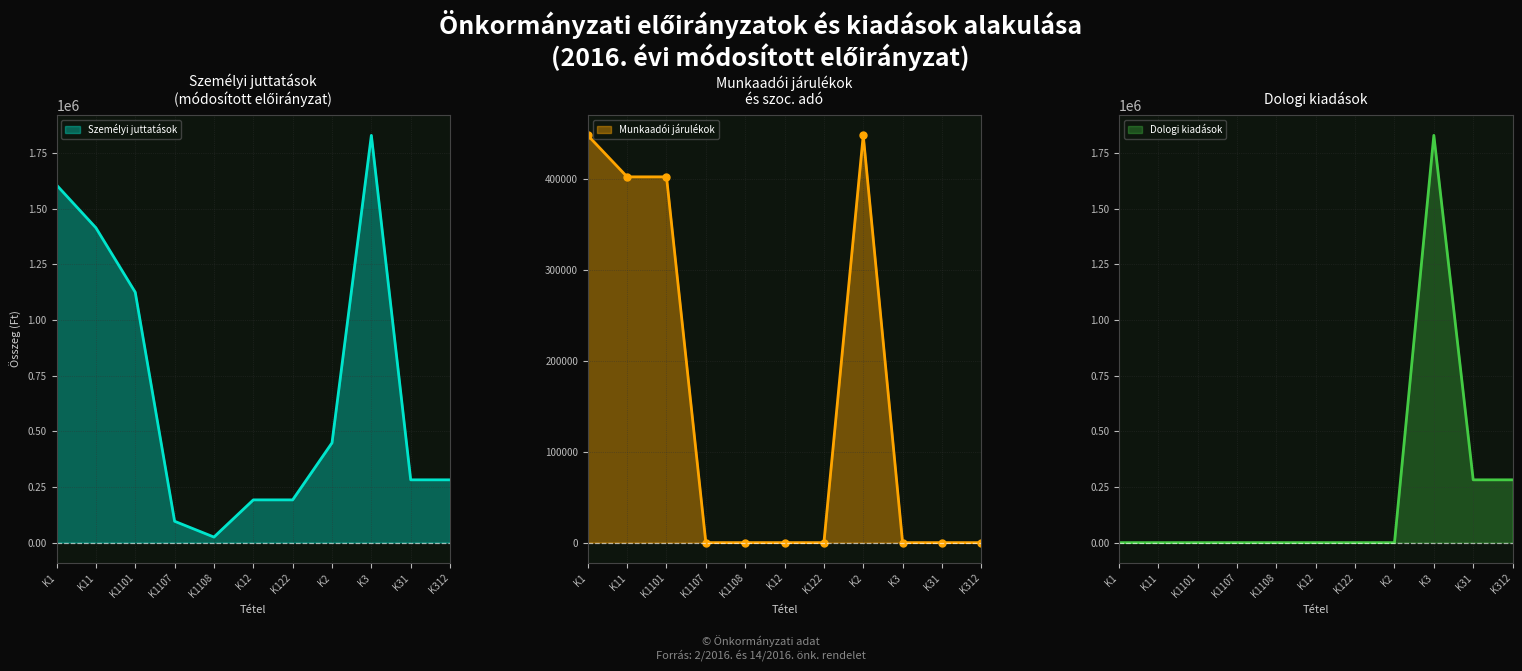

Is it true that Munkaadói járulékok equals 628016 at K2?

False